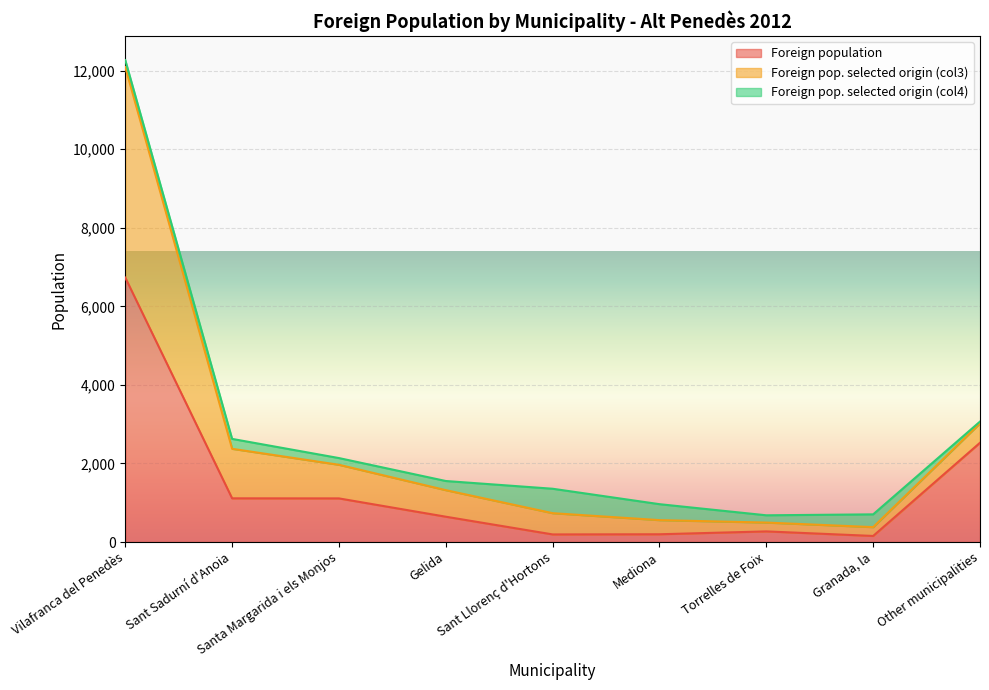

Is it true that Foreign population equals 45 at Sant Llorenç d'Hortons?

False